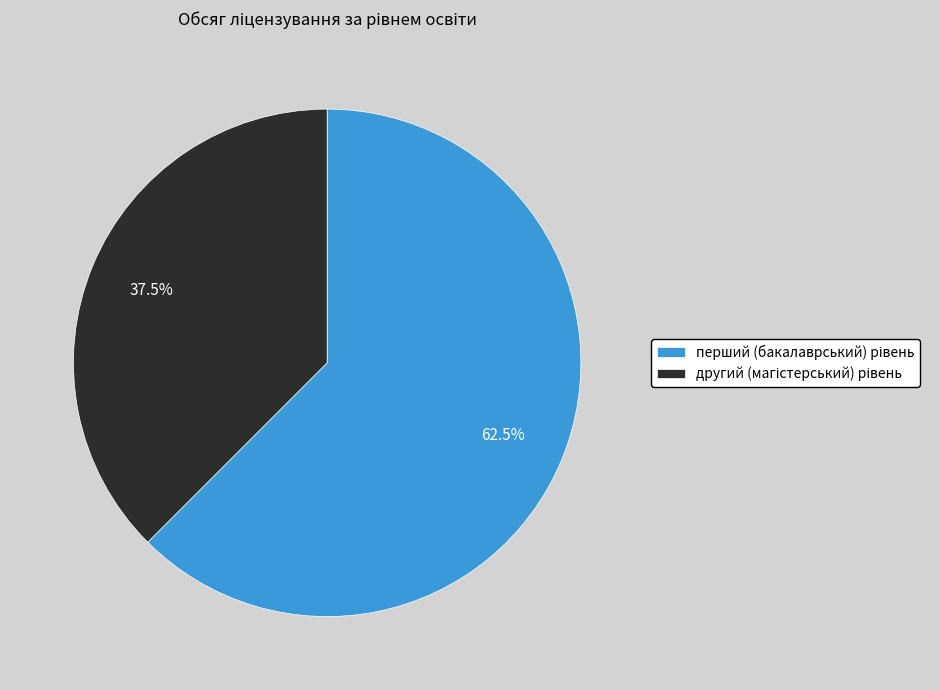

Is there a majority slice in this chart?

Yes